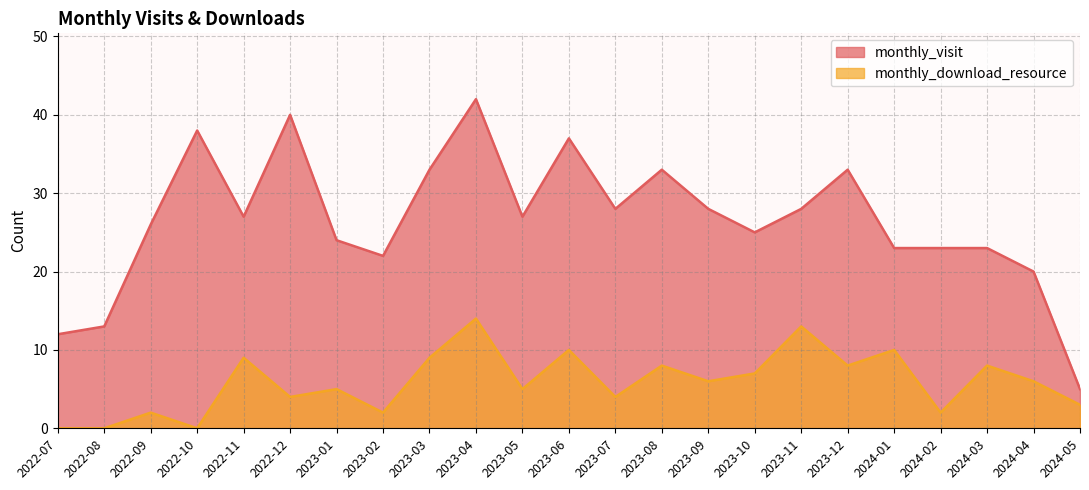

How many values in the monthly_visit series exceed 27?

10